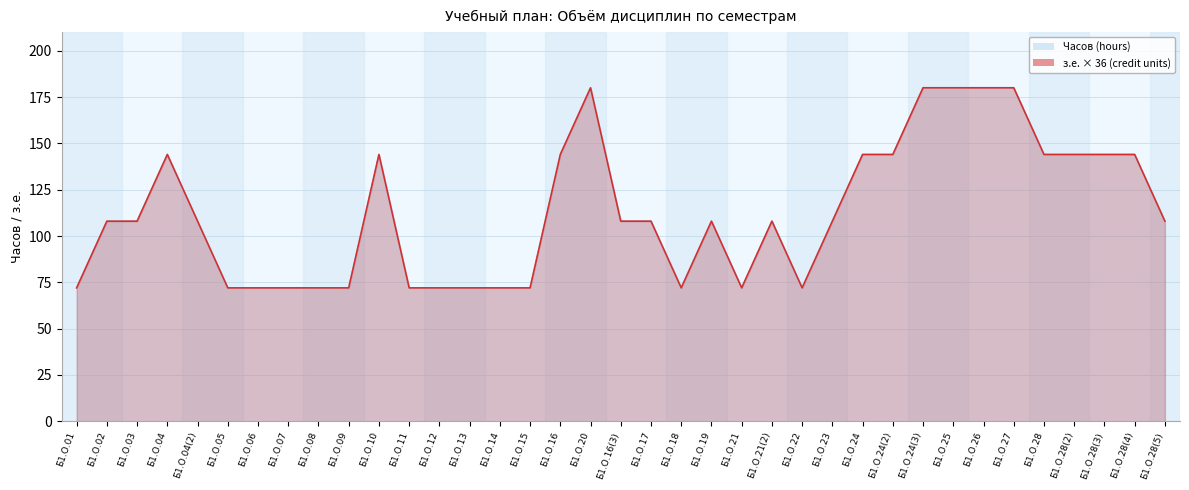

Rank the series by their maximum value, from highest to lowest.

з.е. (credit units), Часов (hours)